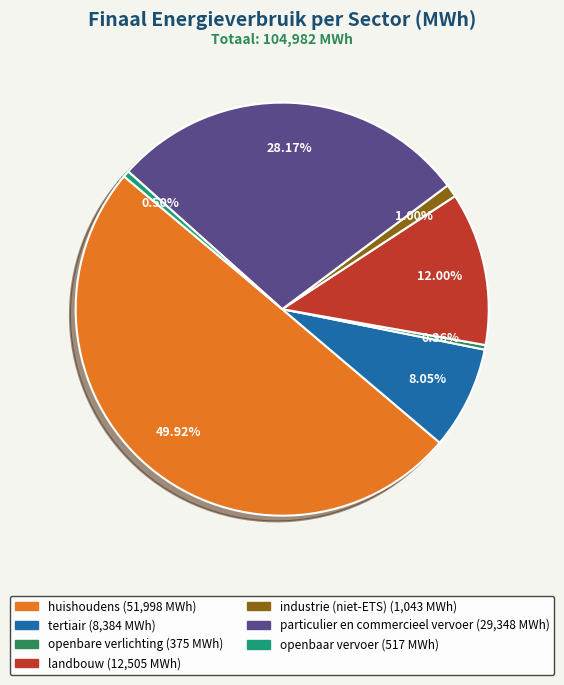

Which category has the biggest portion of the pie?

huishoudens